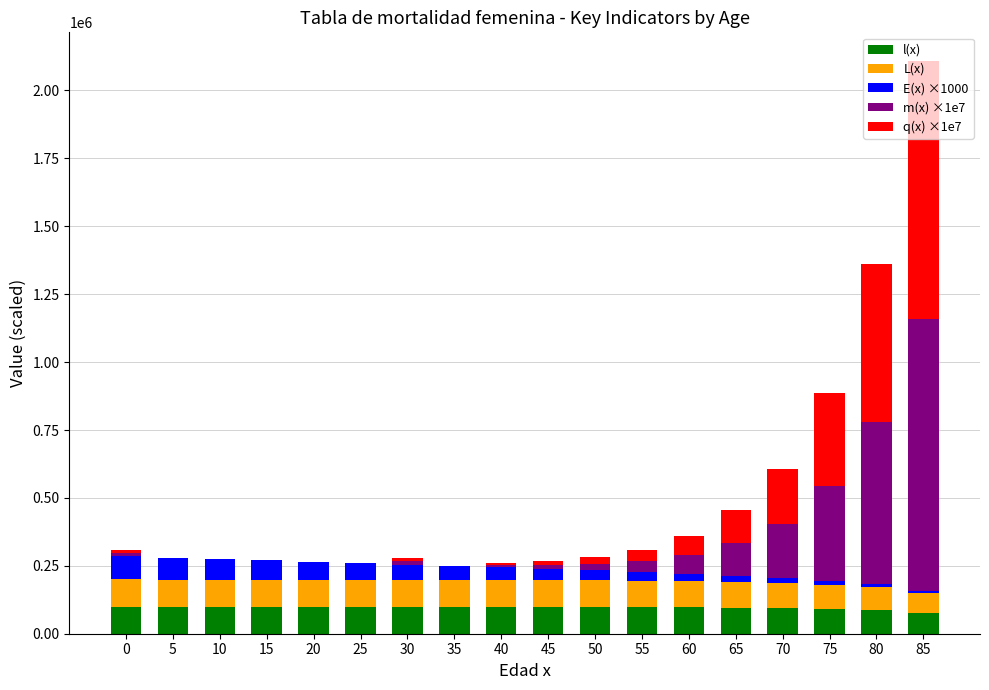

At which category is the sum across all series the highest?

85